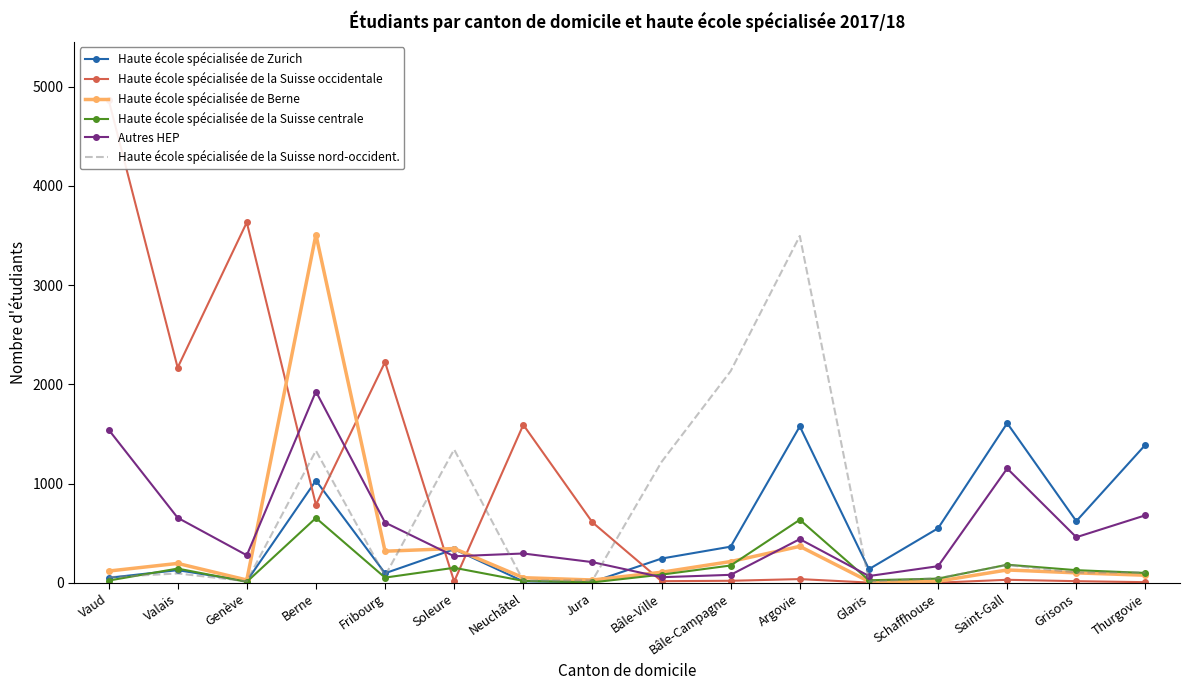

How many data points in Haute école spécialisée de Berne are less than 118?

8